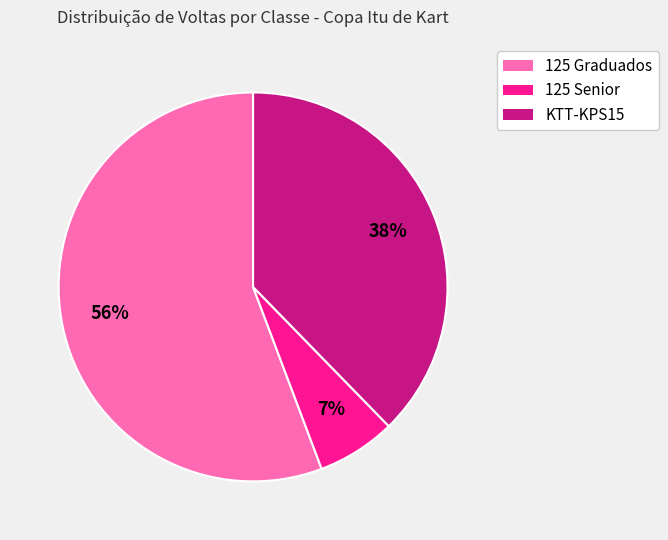

To the nearest percent, what is the difference between the largest and smallest slice percentages?

49%